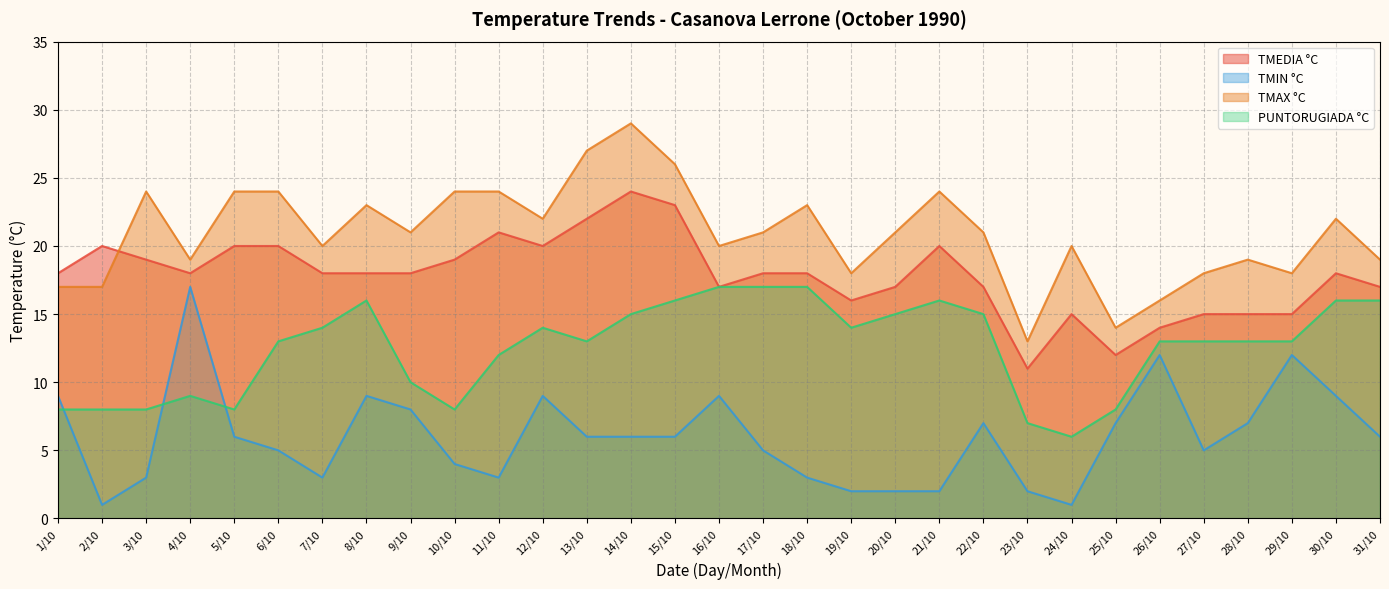

Rank the categories by TMAX °C value from highest to lowest.

14/10, 13/10, 15/10, 3/10, 5/10, 6/10, 10/10, 11/10, 21/10, 8/10, 18/10, 12/10, 30/10, 9/10, 17/10, 20/10, 22/10, 7/10, 16/10, 24/10, 4/10, 28/10, 31/10, 19/10, 27/10, 29/10, 1/10, 2/10, 26/10, 25/10, 23/10